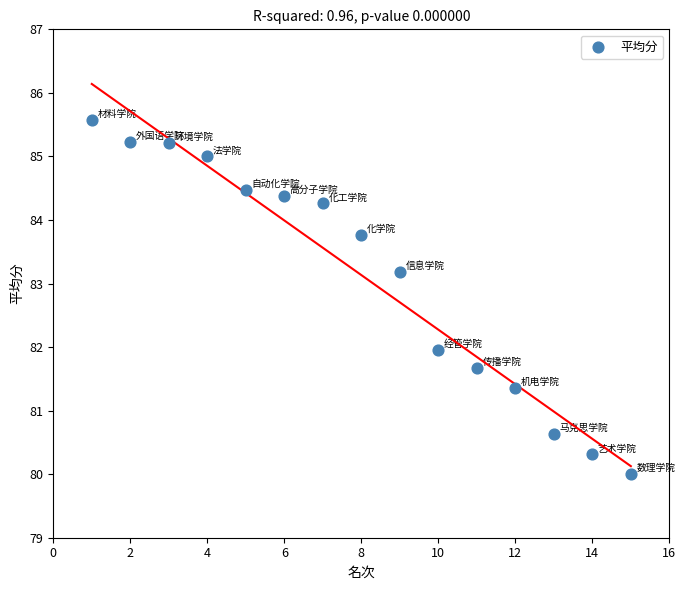

What is the range of X values (max minus min)?

14.0